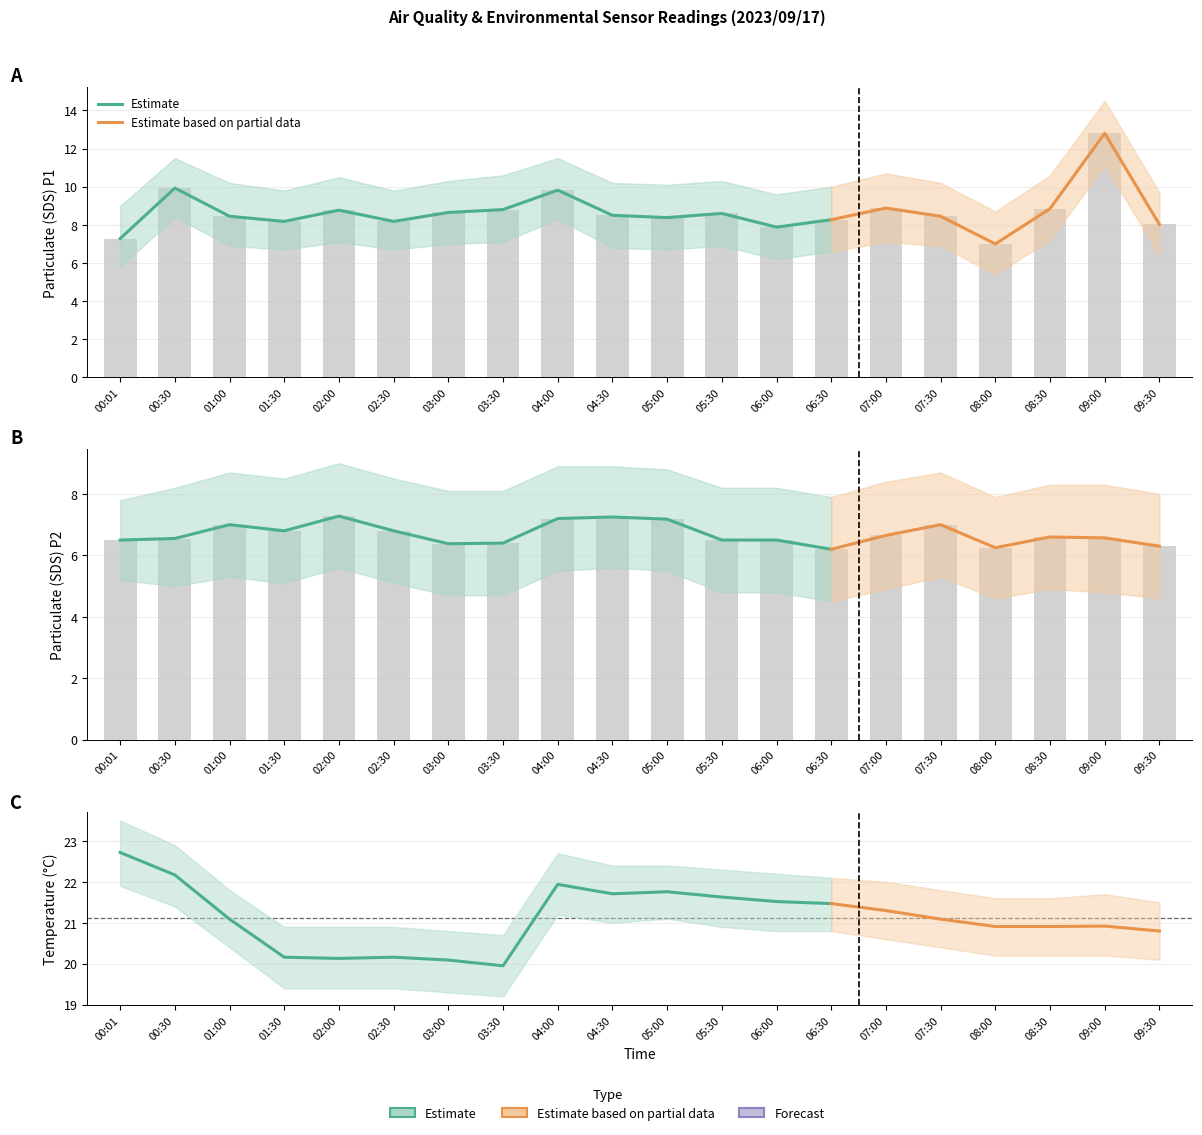

What is the maximum value shown in the chart?

12.8